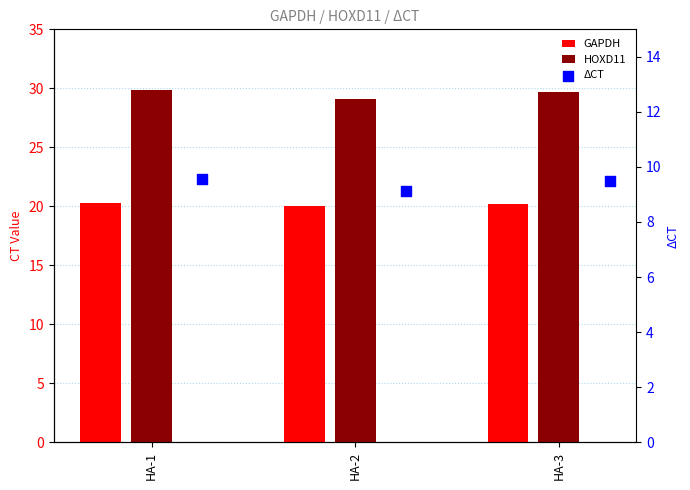

What are all the series names shown in the legend?

GAPDH, HOXD11, ΔCT